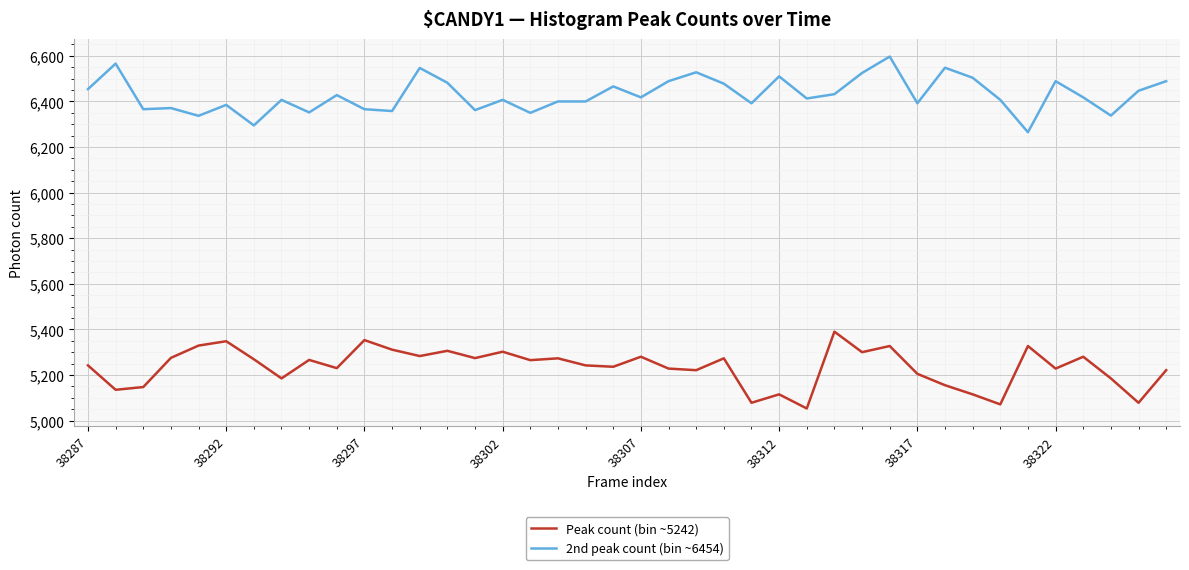

What is the lowest value of the 2nd peak count (bin ~6454) series?

6265